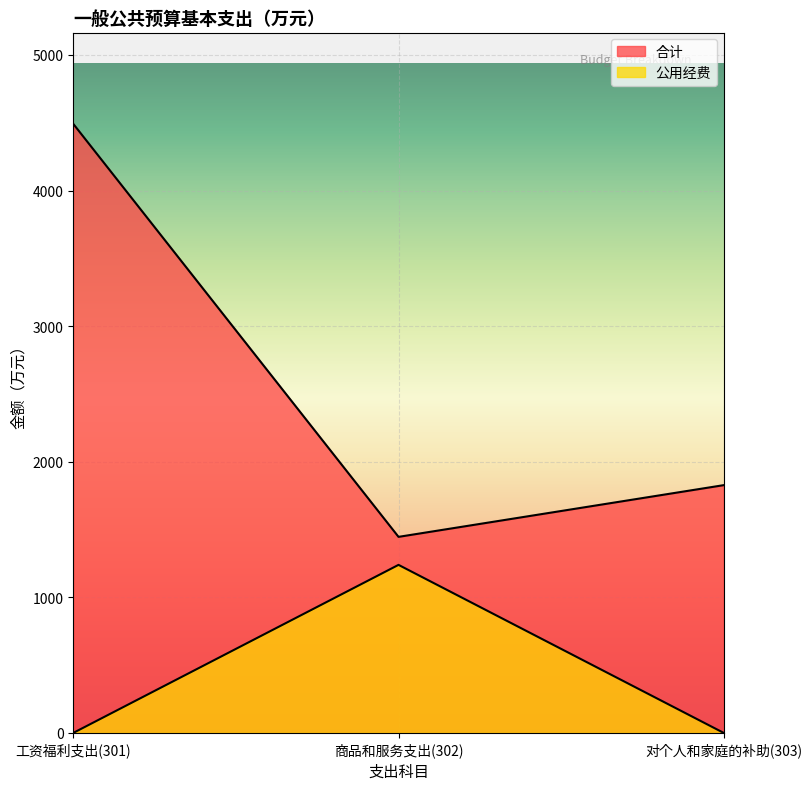

How many data points in 合计 are less than 1827?

1